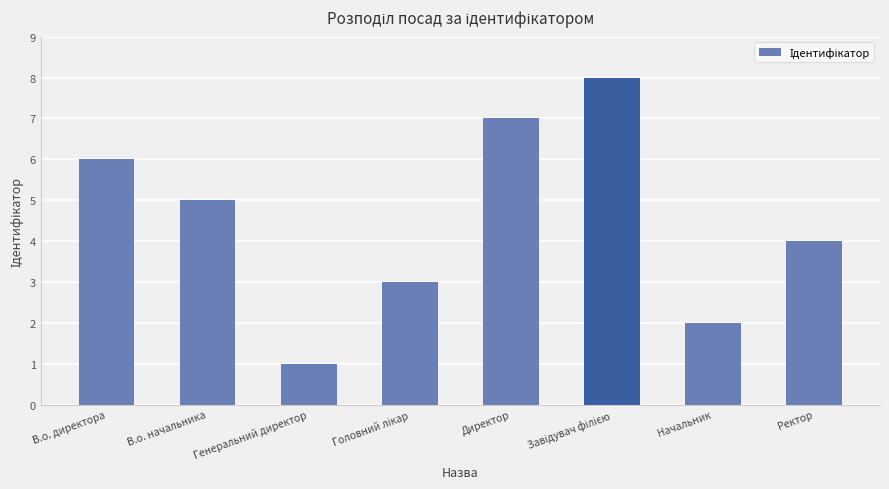

What is the sum of all values?

36